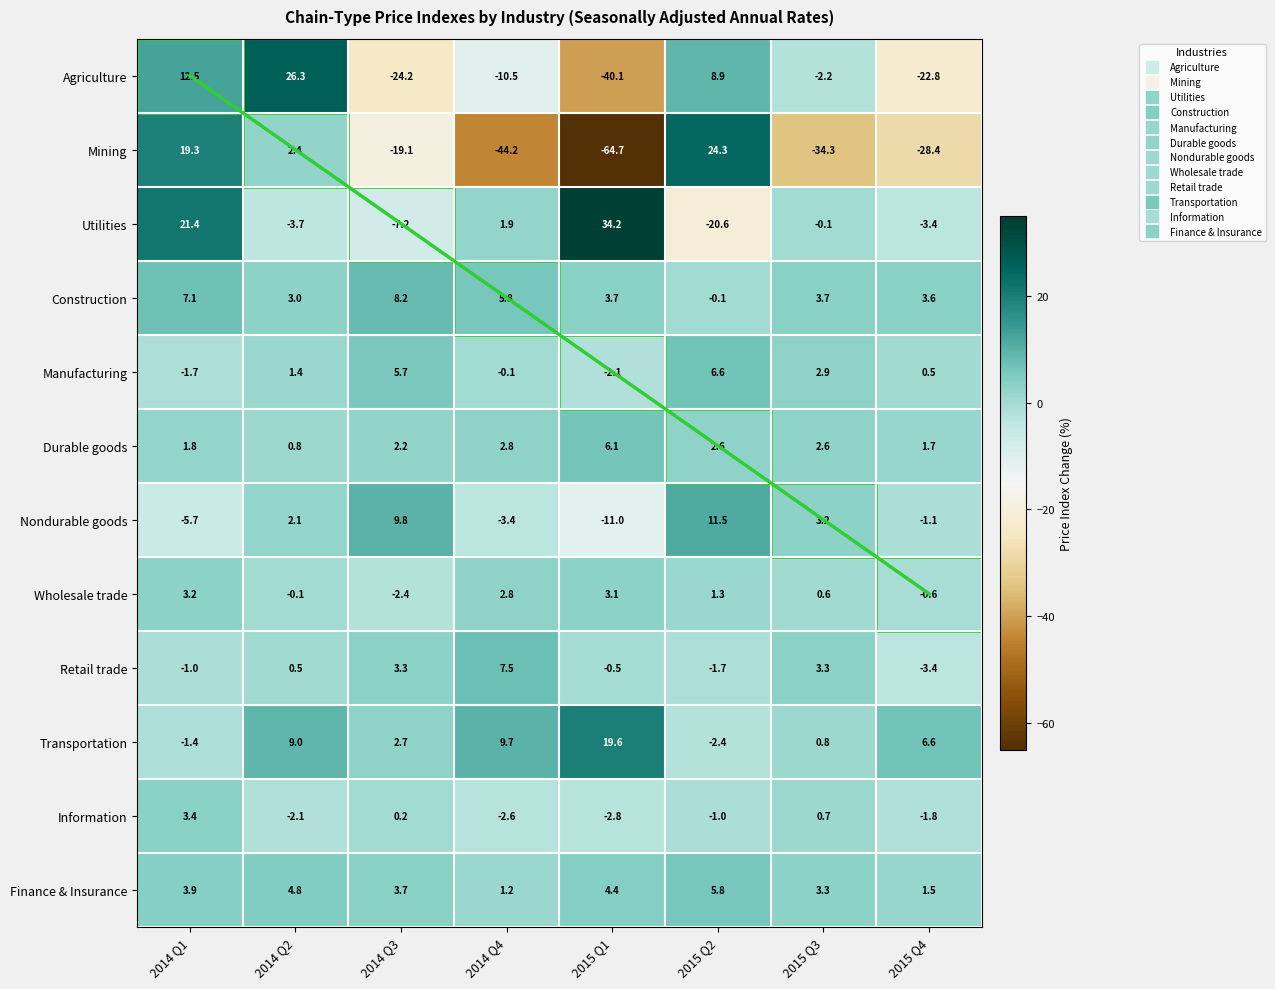

The Durable goods series shows 1.6 at 2014 Q4. True or false?

False